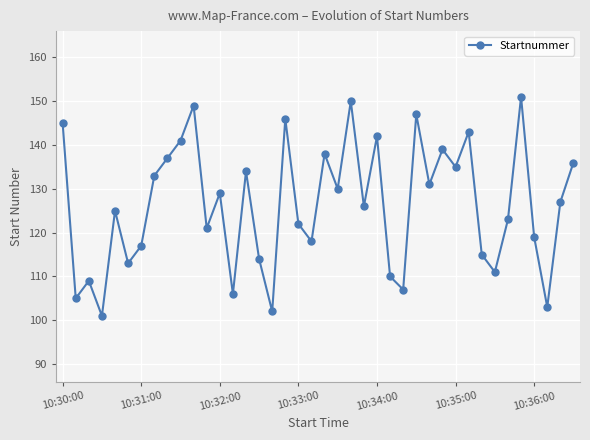

What is the value of the 35th point from the left?

123